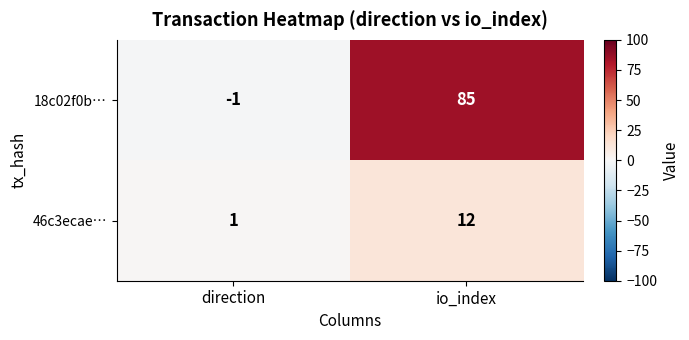

What is the difference between the highest and lowest values at io_index?

73